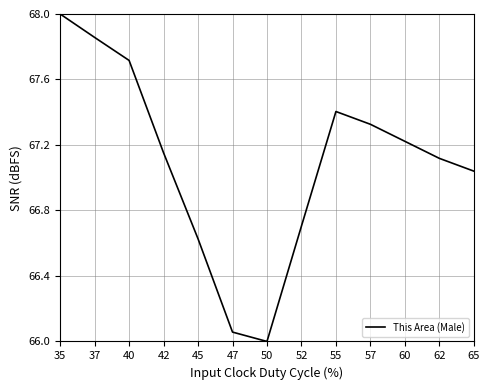

What is the greatest value displayed?

68.0